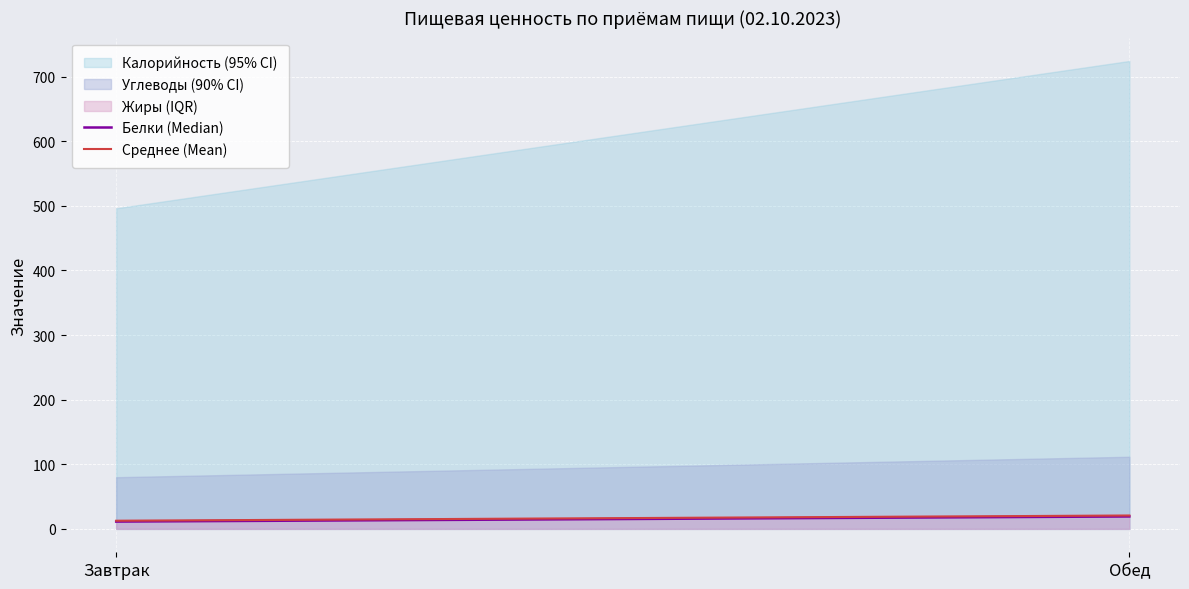

Count the number of data series in this chart.

3